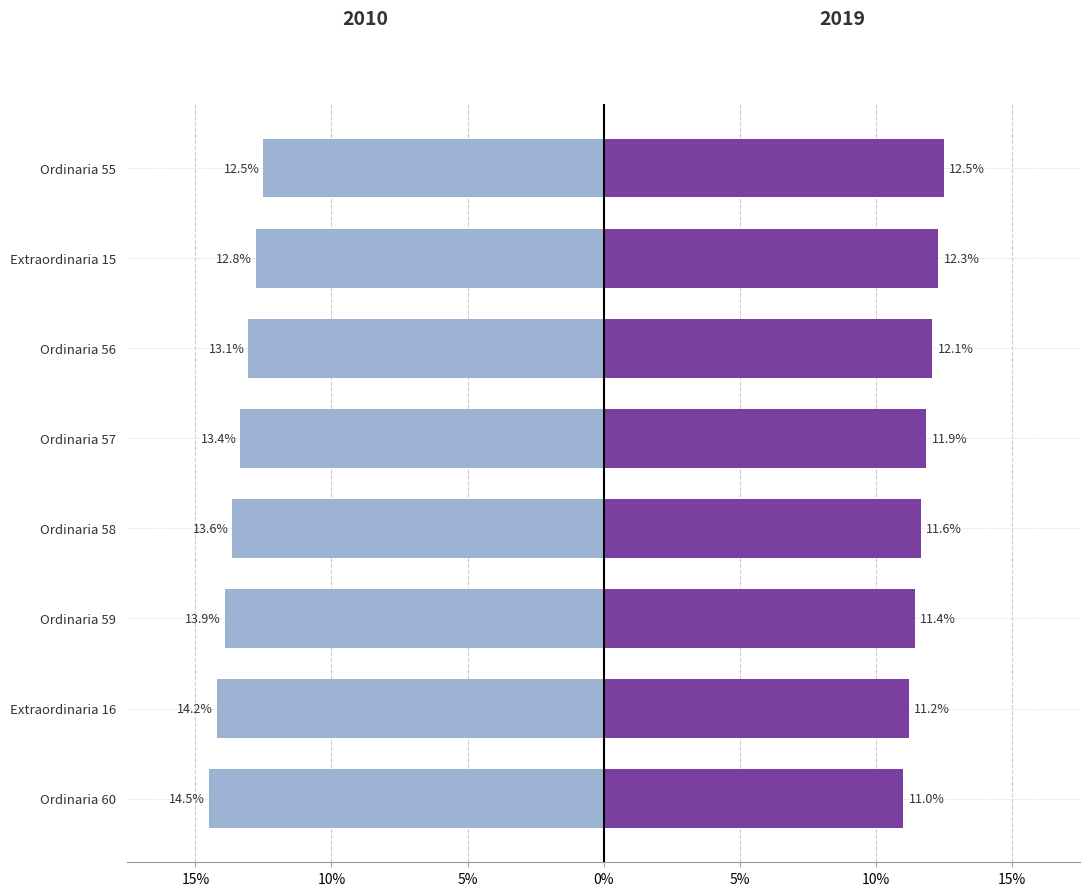

At which category is the sum across all series the highest?

Ordinaria 55